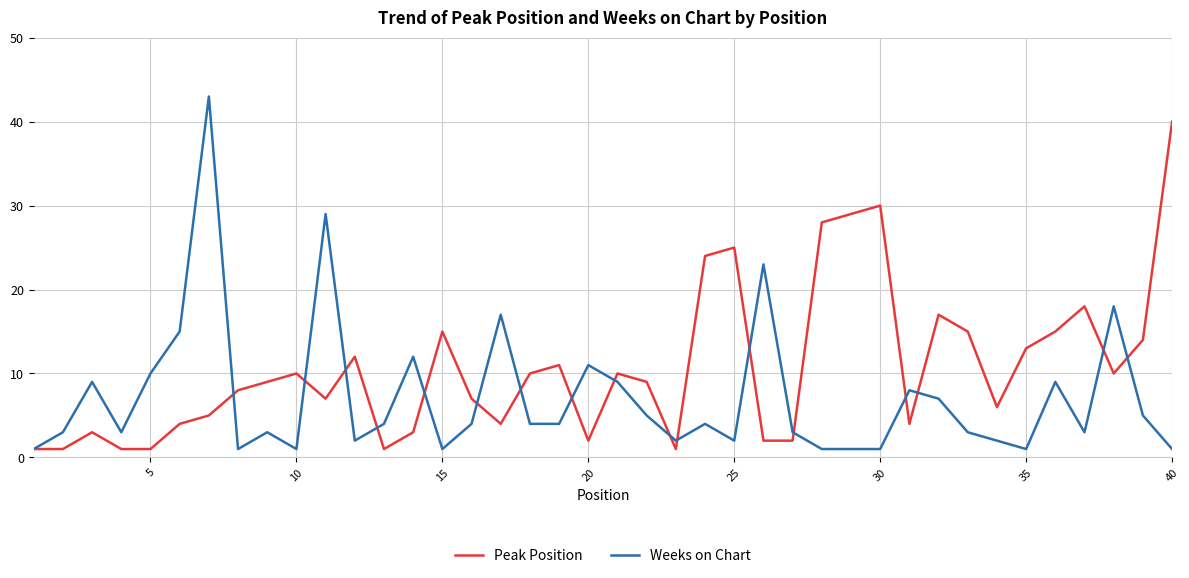

Rank the series by their average value, from lowest to highest.

Weeks on Chart, Peak Position